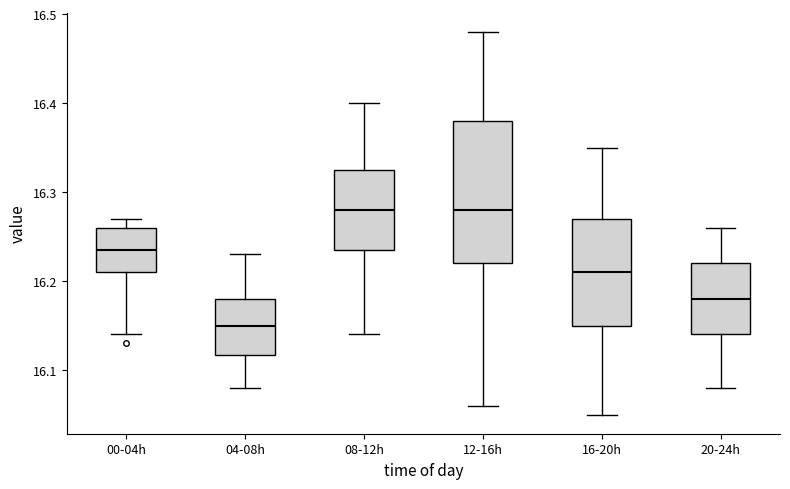

Reading left to right, transcribe this box plot: for each box, give where its median line is, the range the box spans, and where its two whiskers end, as read against the y-axis. The values are not printed on the chart, so give them approximately, as read against the axis.

00-04h: median 16.24, box 16.21 to 16.26, whiskers 16.14 to 16.27
04-08h: median 16.15, box 16.12 to 16.18, whiskers 16.08 to 16.23
08-12h: median 16.28, box 16.24 to 16.33, whiskers 16.14 to 16.40
12-16h: median 16.28, box 16.22 to 16.38, whiskers 16.06 to 16.48
16-20h: median 16.21, box 16.15 to 16.27, whiskers 16.05 to 16.35
20-24h: median 16.18, box 16.14 to 16.22, whiskers 16.08 to 16.26